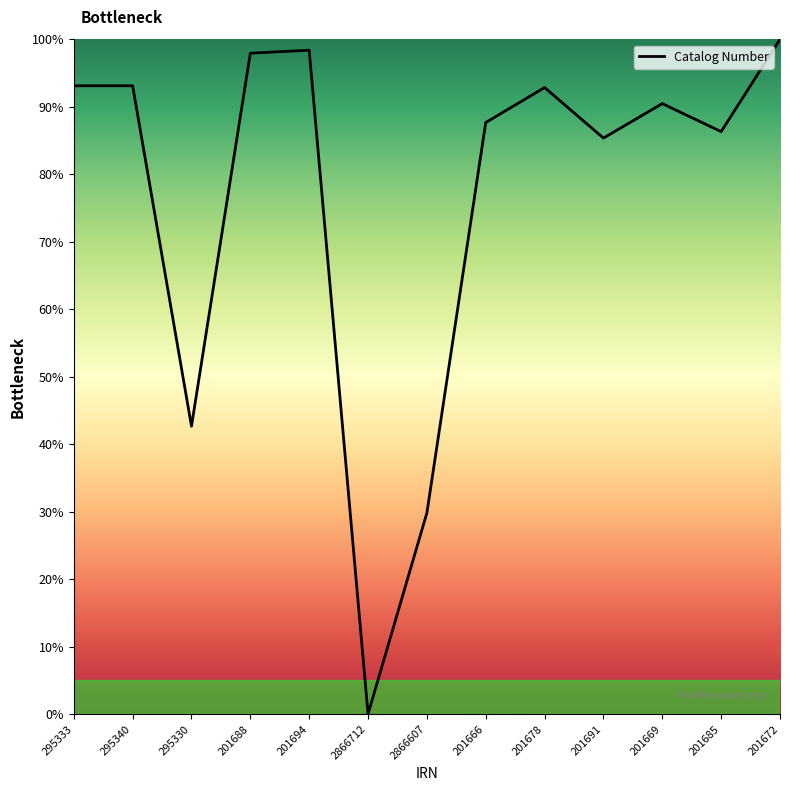

What is the maximum value shown in the chart?

100.0